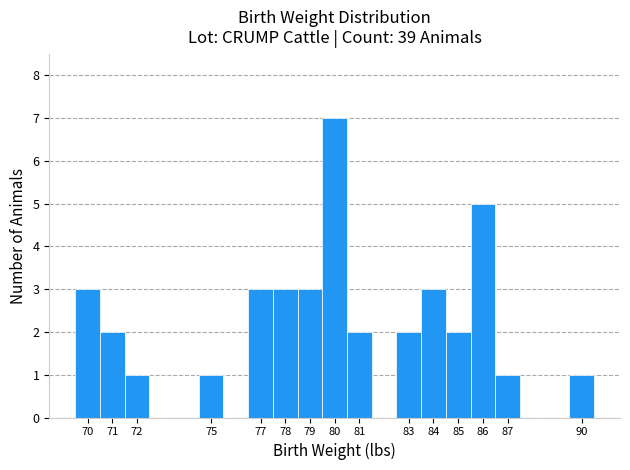

Reading left to right, list every bar in this chart as the range it spans on the x-axis followed by its height. The values are not printed on the chart, so give them approximately, as read against the axis.

69.5 to 70.5: 3
70.5 to 71.5: 2
71.5 to 72.5: 1
72.5 to 73.5: 0
73.5 to 74.5: 0
74.5 to 75.5: 1
75.5 to 76.5: 0
76.5 to 77.5: 3
77.5 to 78.5: 3
78.5 to 79.5: 3
79.5 to 80.5: 7
80.5 to 81.5: 2
81.5 to 82.5: 0
82.5 to 83.5: 2
83.5 to 84.5: 3
84.5 to 85.5: 2
85.5 to 86.5: 5
86.5 to 87.5: 1
87.5 to 88.5: 0
88.5 to 89.5: 0
89.5 to 90.5: 1